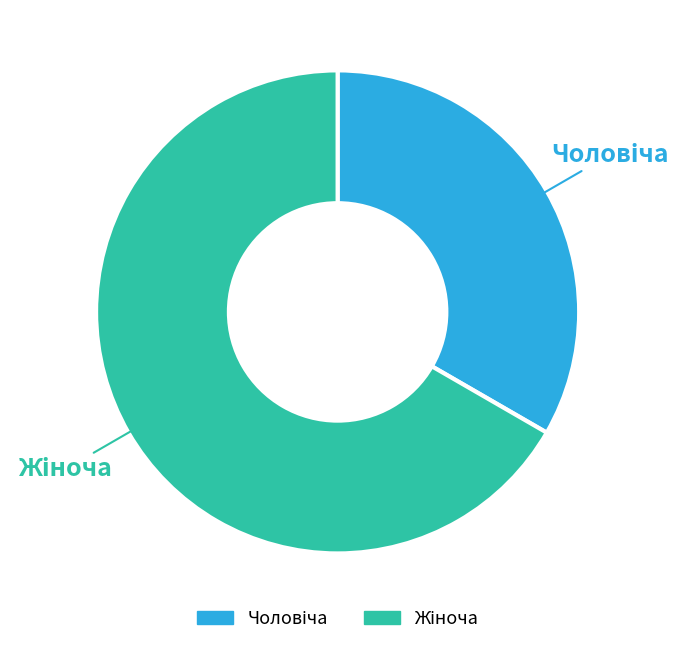

Does any single category account for the majority?

Yes